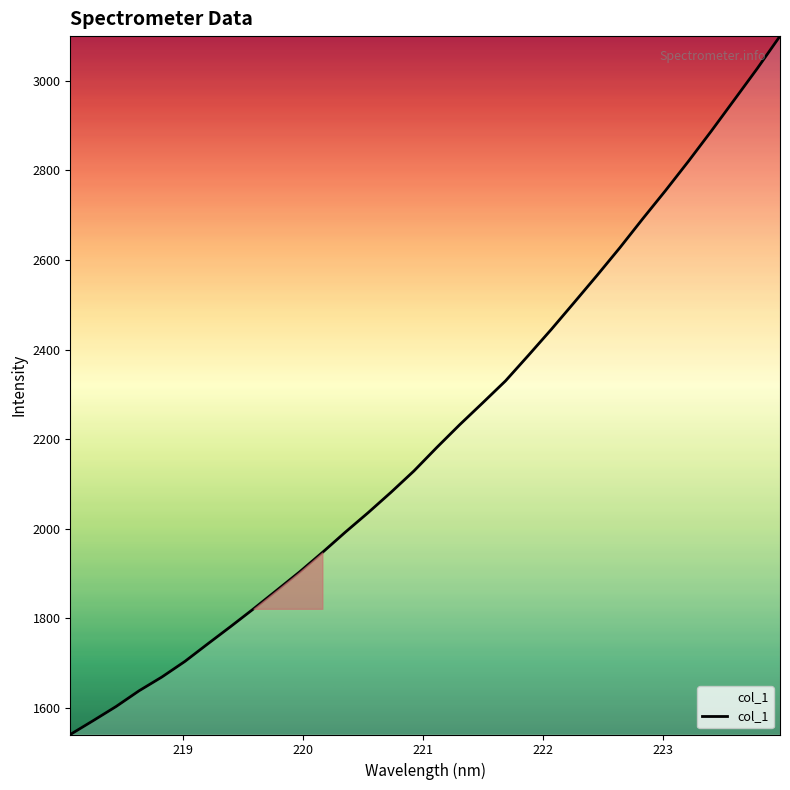

What is the difference between the maximum and minimum values?

1558.8